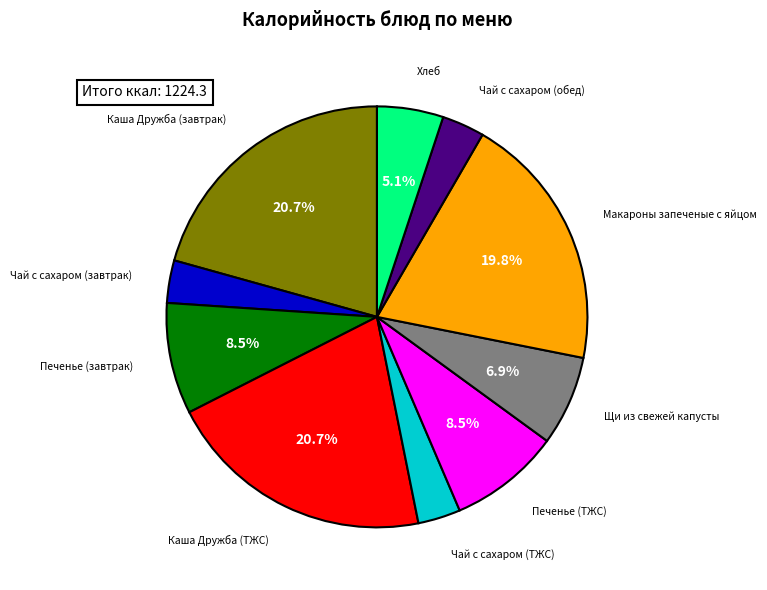

Approximately how many times larger is the value at Каша Дружба (ТЖС) compared to Макароны запеченые с яйцом?

1.0